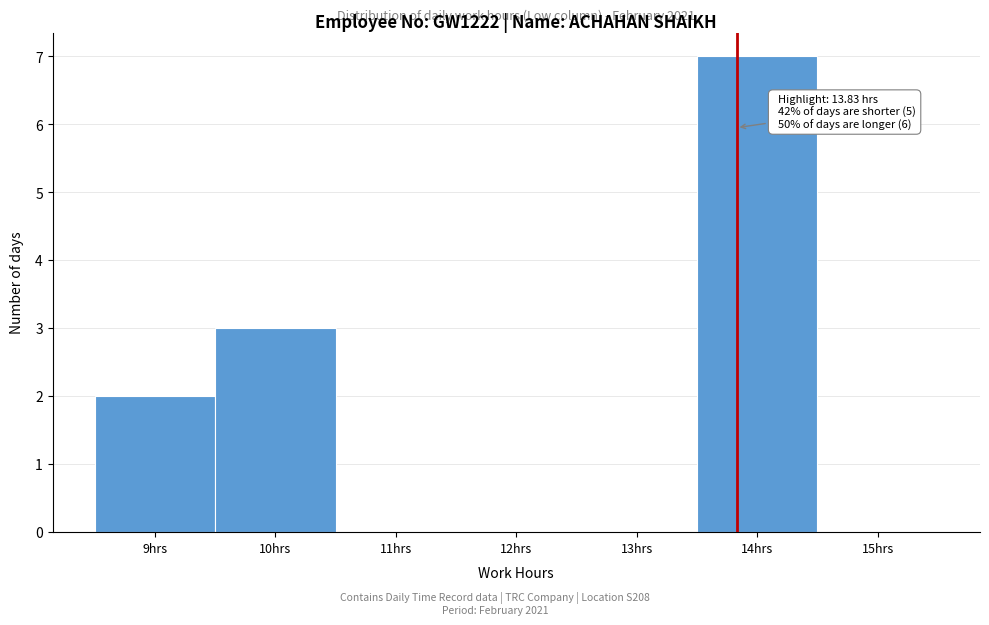

Over which range of the x-axis is the bar tallest?

13.5 to 14.5